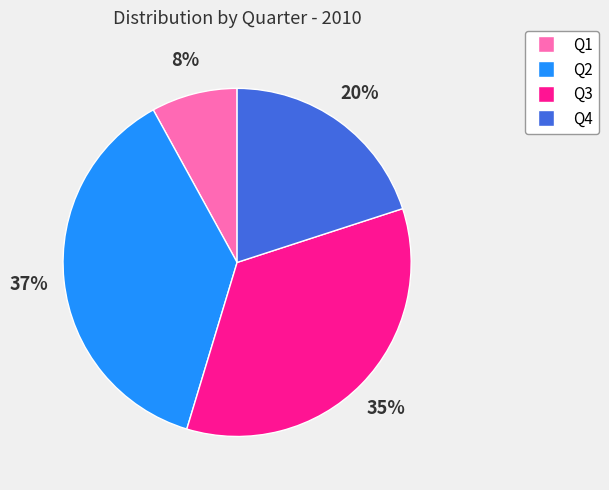

Is the sum of Q4 and Q2 greater than half?

Yes